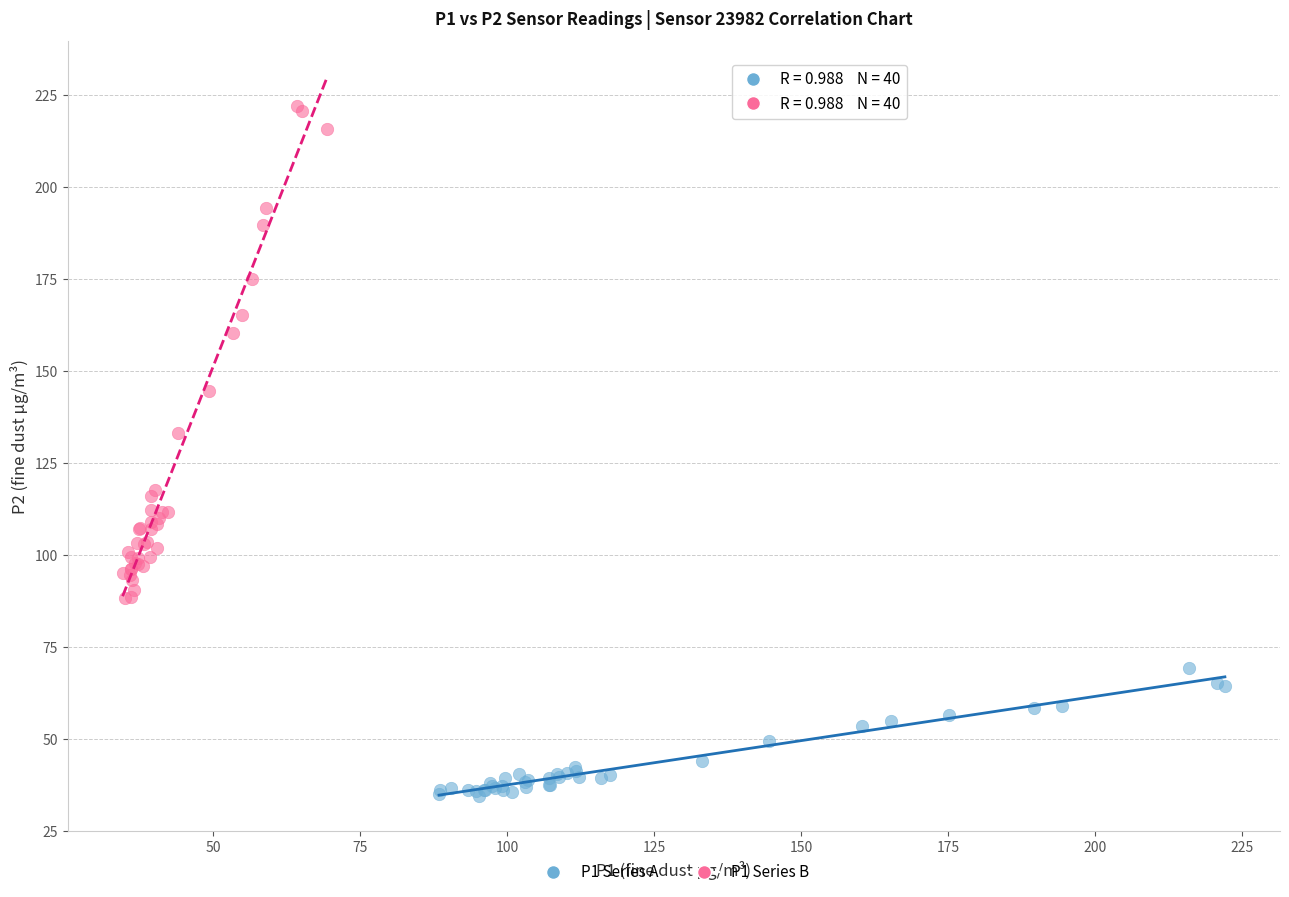

Which series has the widest spread of Y values?

P1 Series B